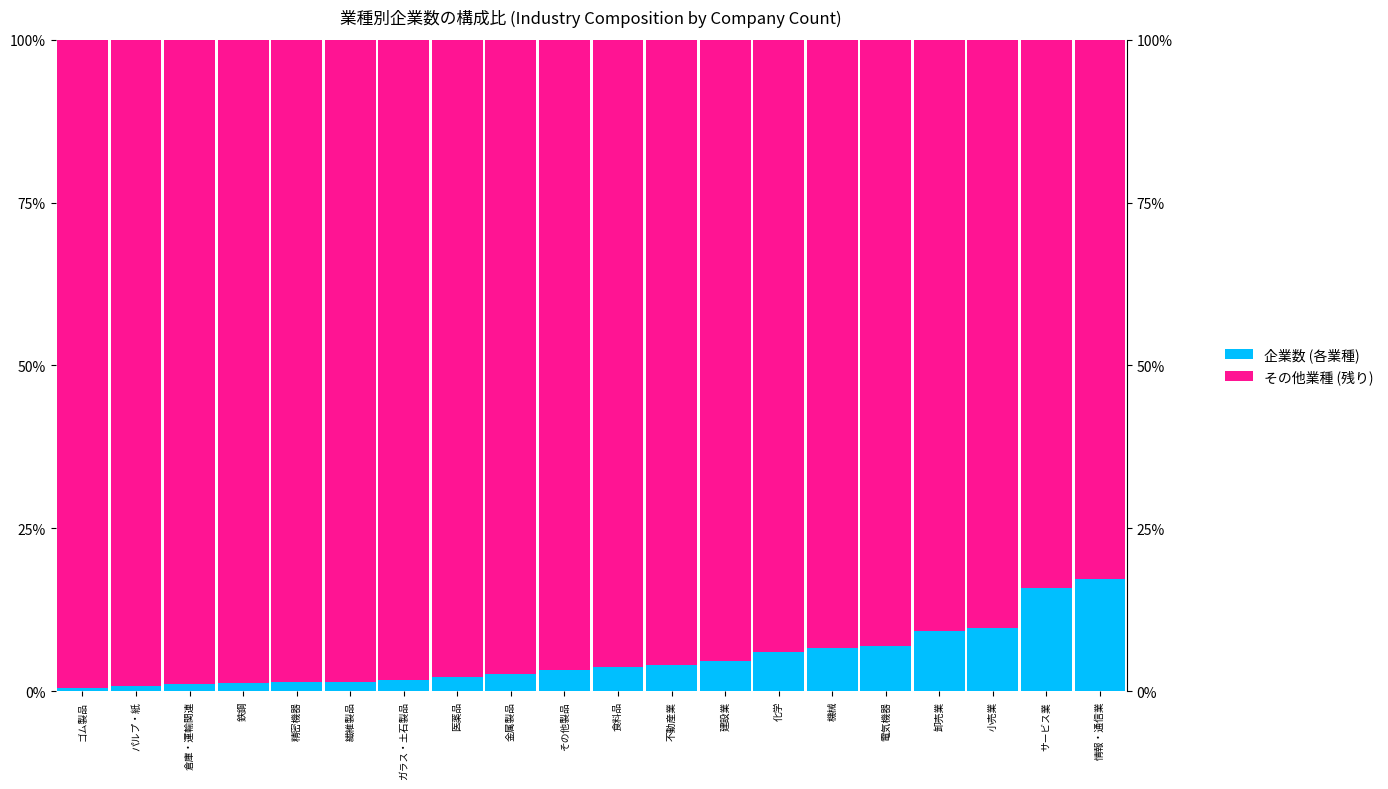

What is the difference between the highest and lowest values at 不動産業?

91.9